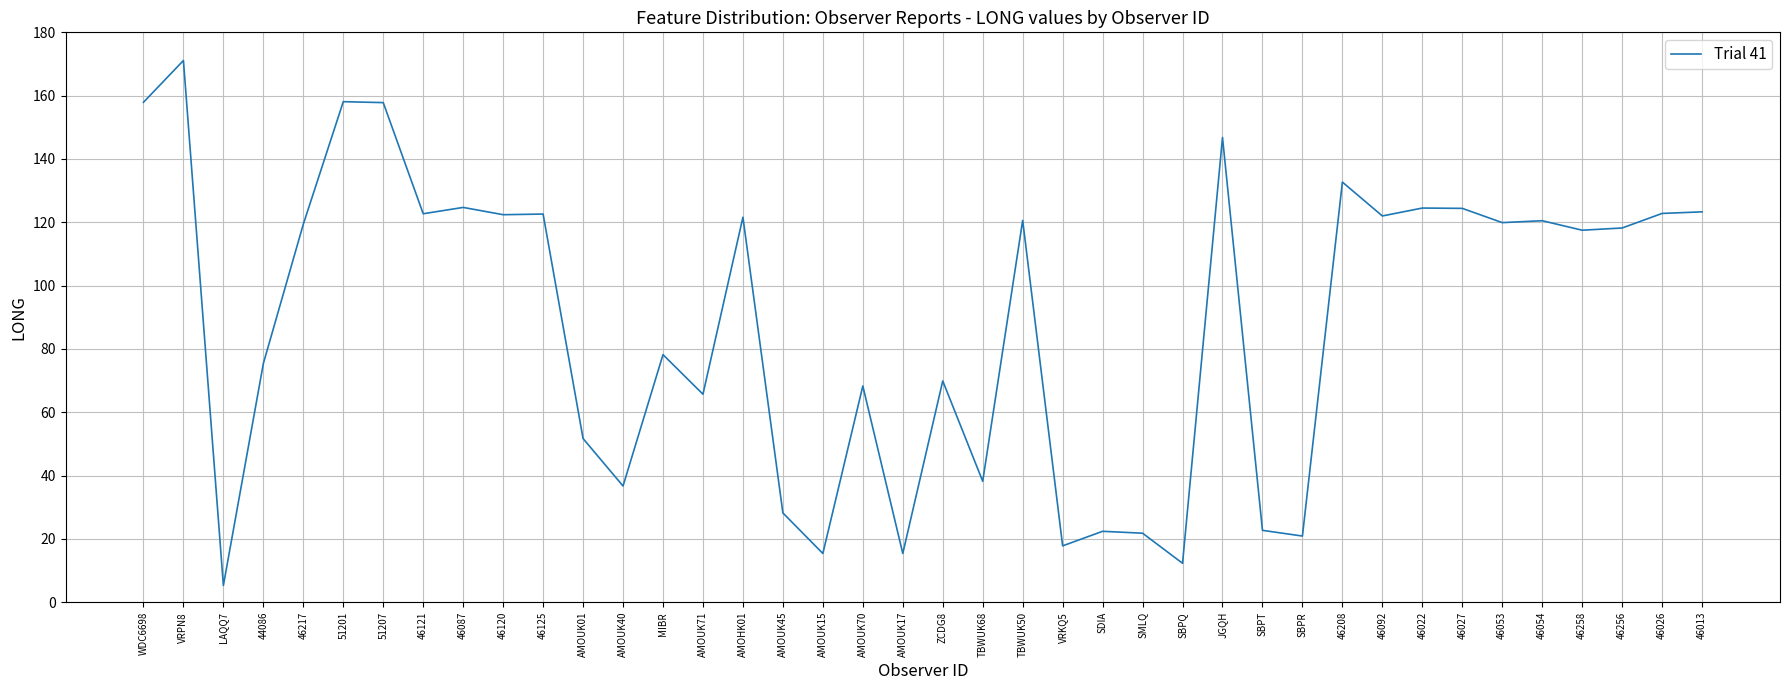

Where is the first local maximum?

VRPN8